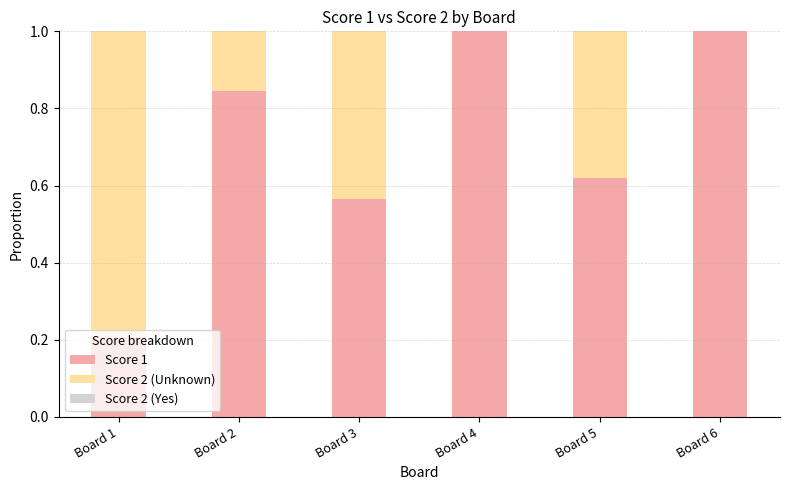

What is the sum of all Score 1 values?

4.2